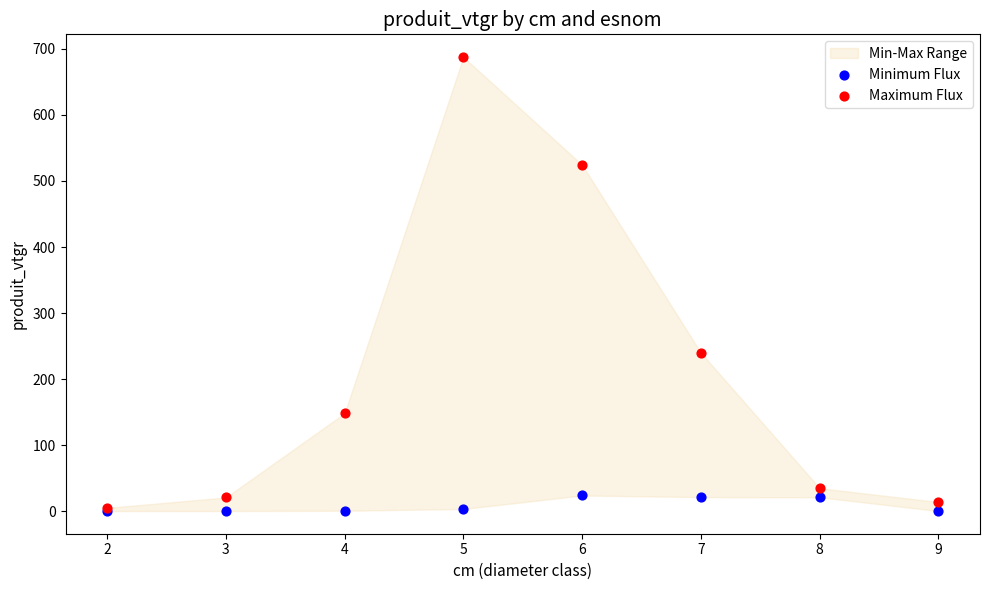

Which series has the largest Y range (max minus min)?

Maximum Flux